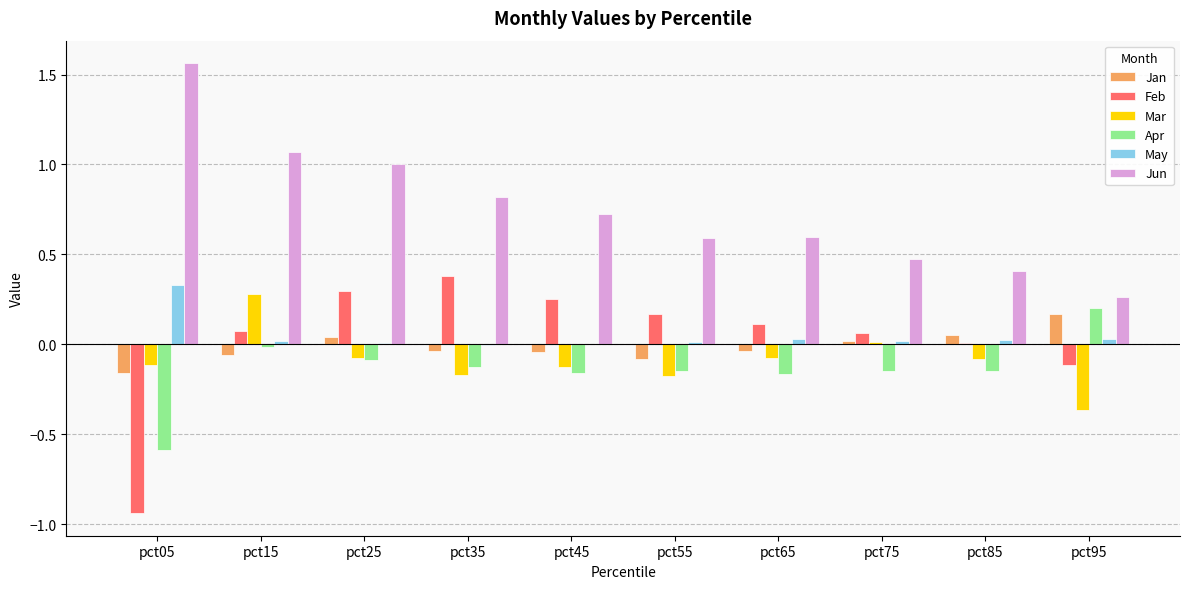

Is it true that Feb equals 0.2 at pct35?

False